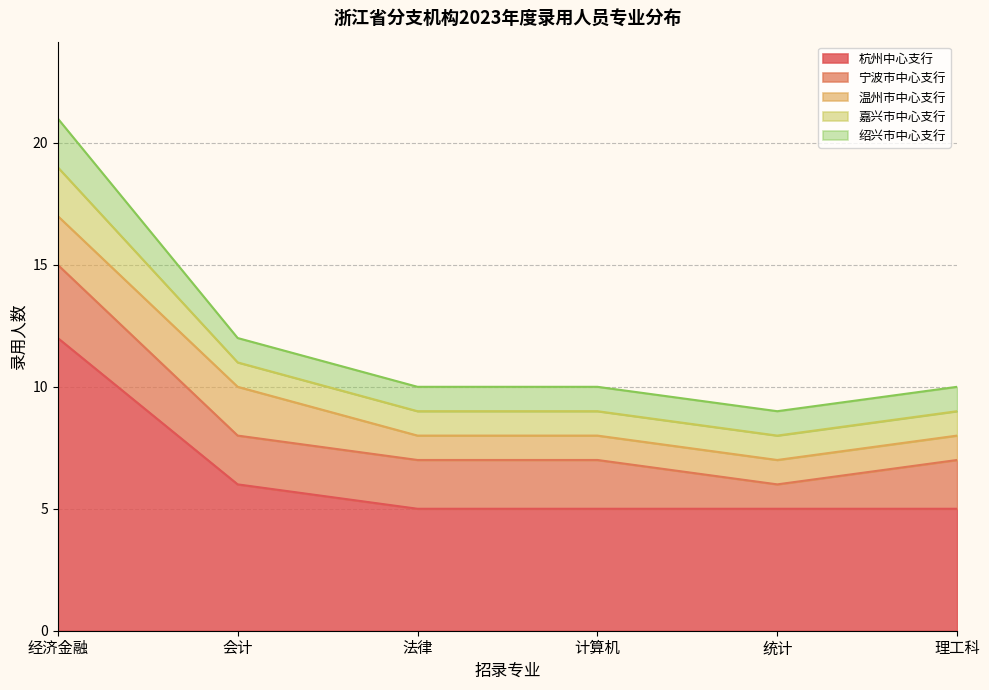

How many data points in 宁波市中心支行 are above 2?

1